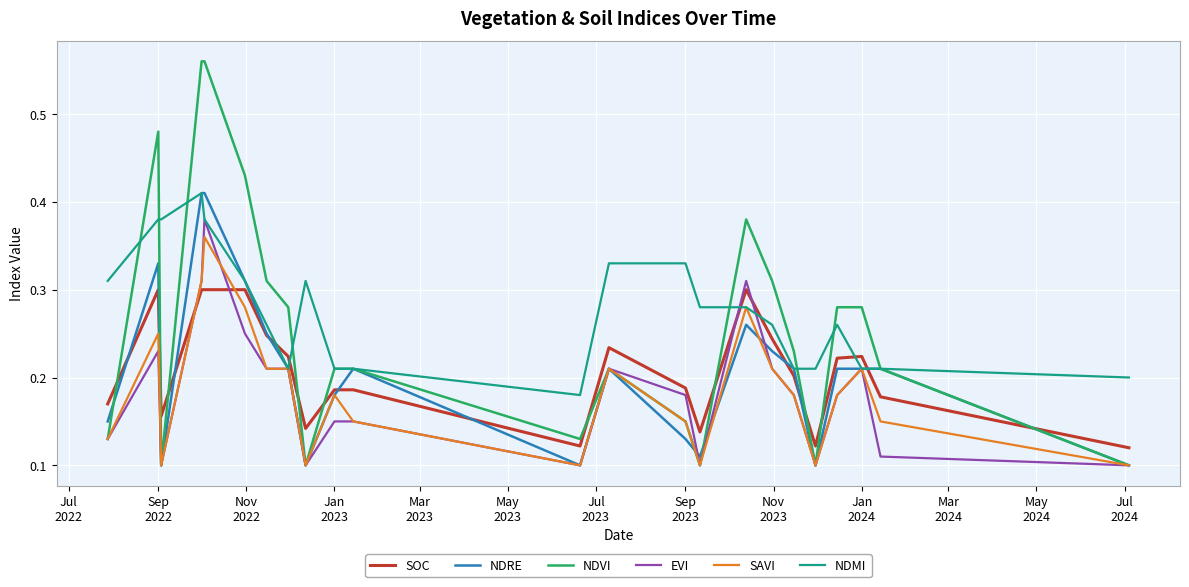

Which series has the largest total across all categories?

NDMI